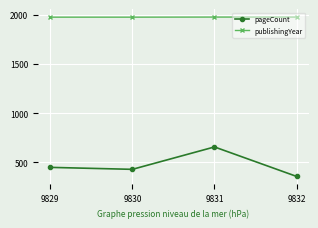

What are all the series names shown in the legend?

pageCount, publishingYear